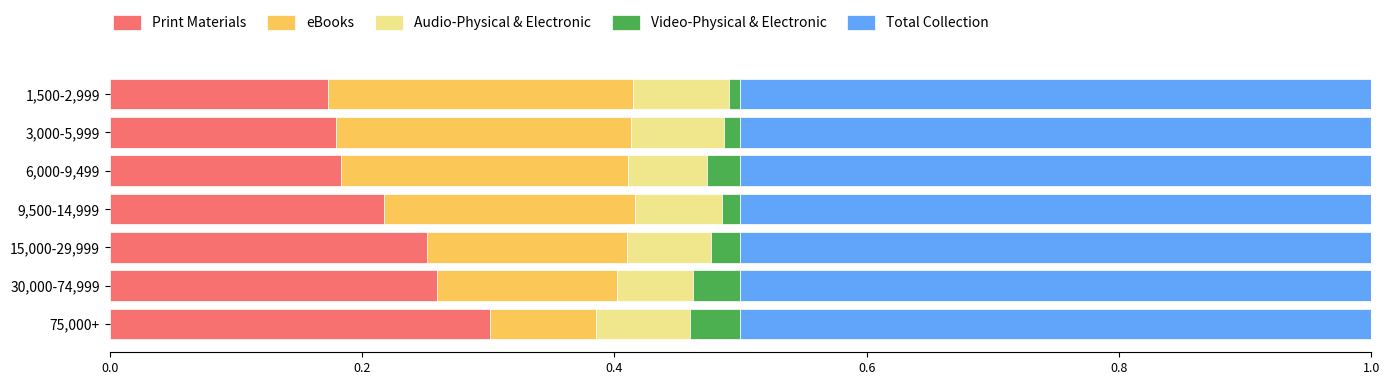

What is the total value across all series at 75,000+?

1.0